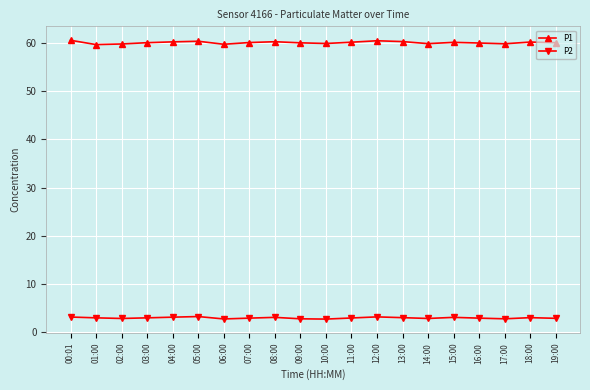

What is the difference between the maximum and second lowest values in the P1 series?

0.8